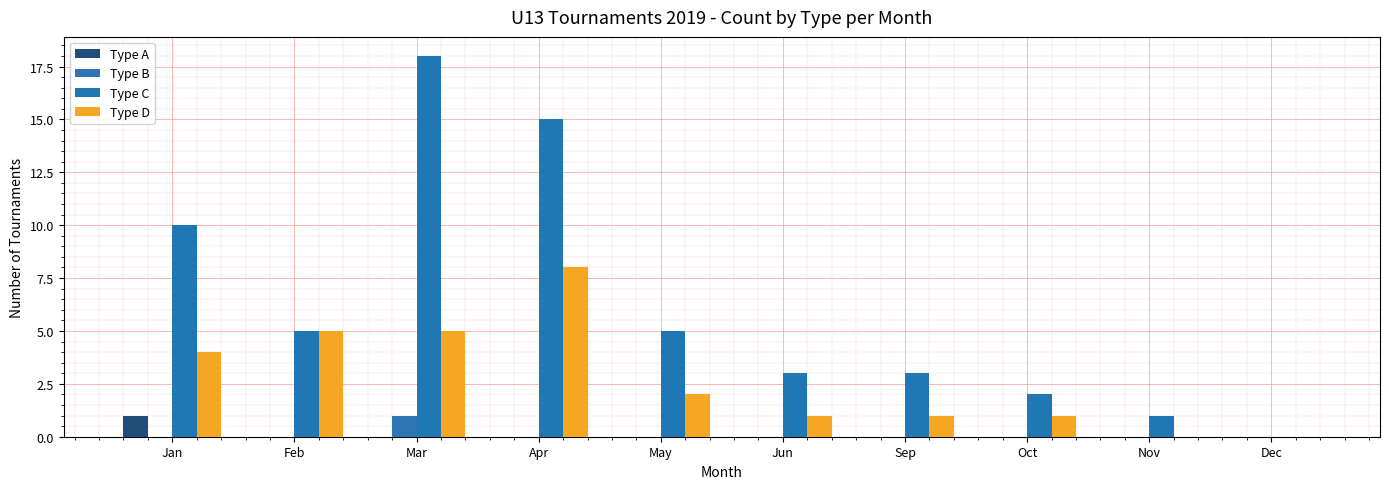

What is the sum of all Type B values?

1